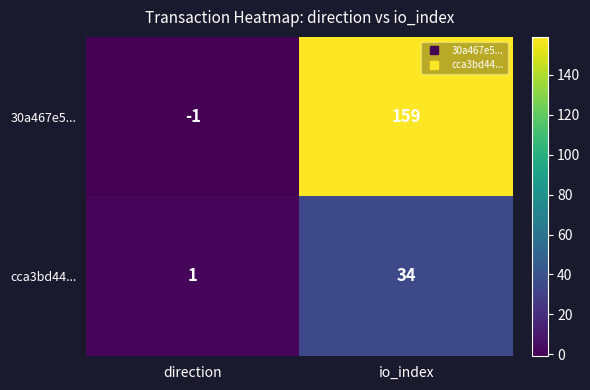

Reading left to right, transcribe all the data shown in this chart.

30a467e5...: -1	159
cca3bd44...: 1	34